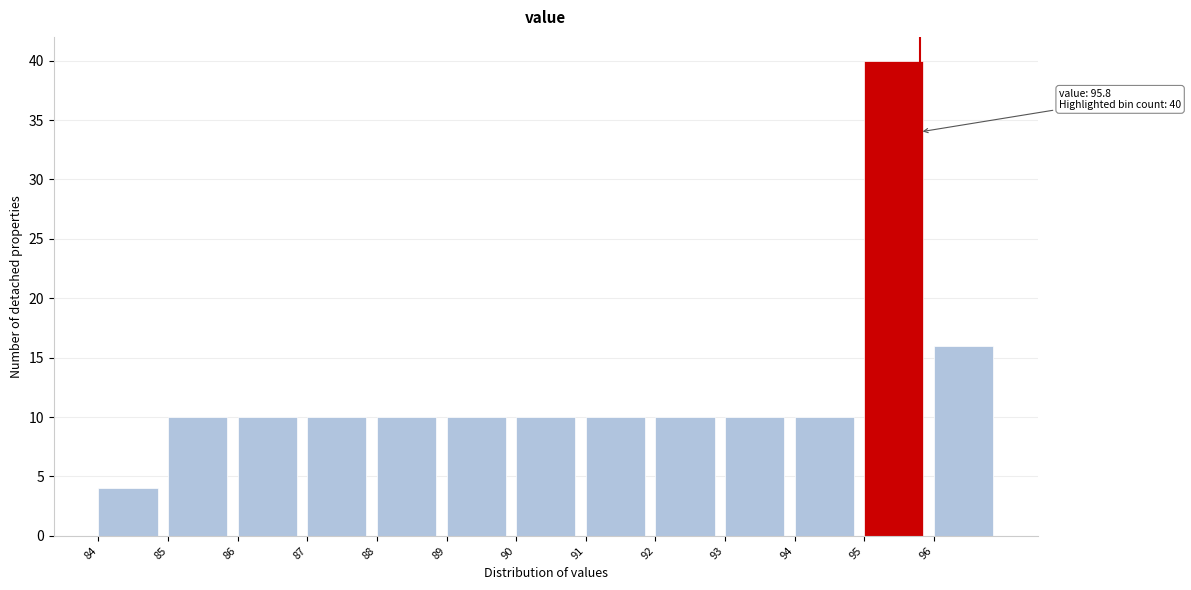

Which range on the x-axis has the tallest bar?

95 to 96